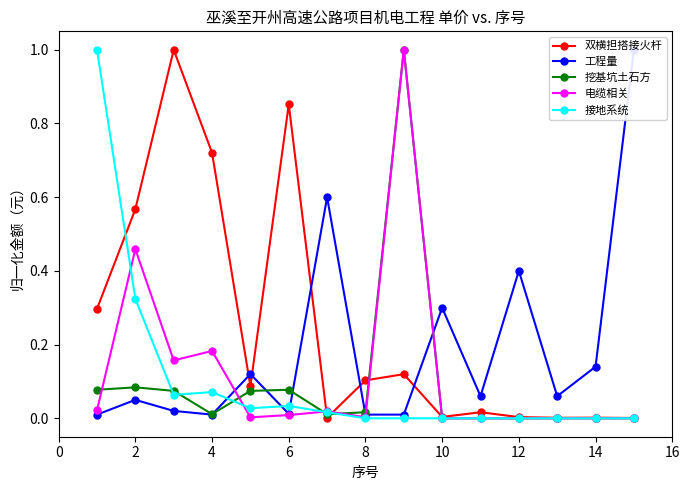

Which series ends up on top after the final intersection of 挖基坑土石方 and 双横担搭接火杆?

双横担搭接火杆